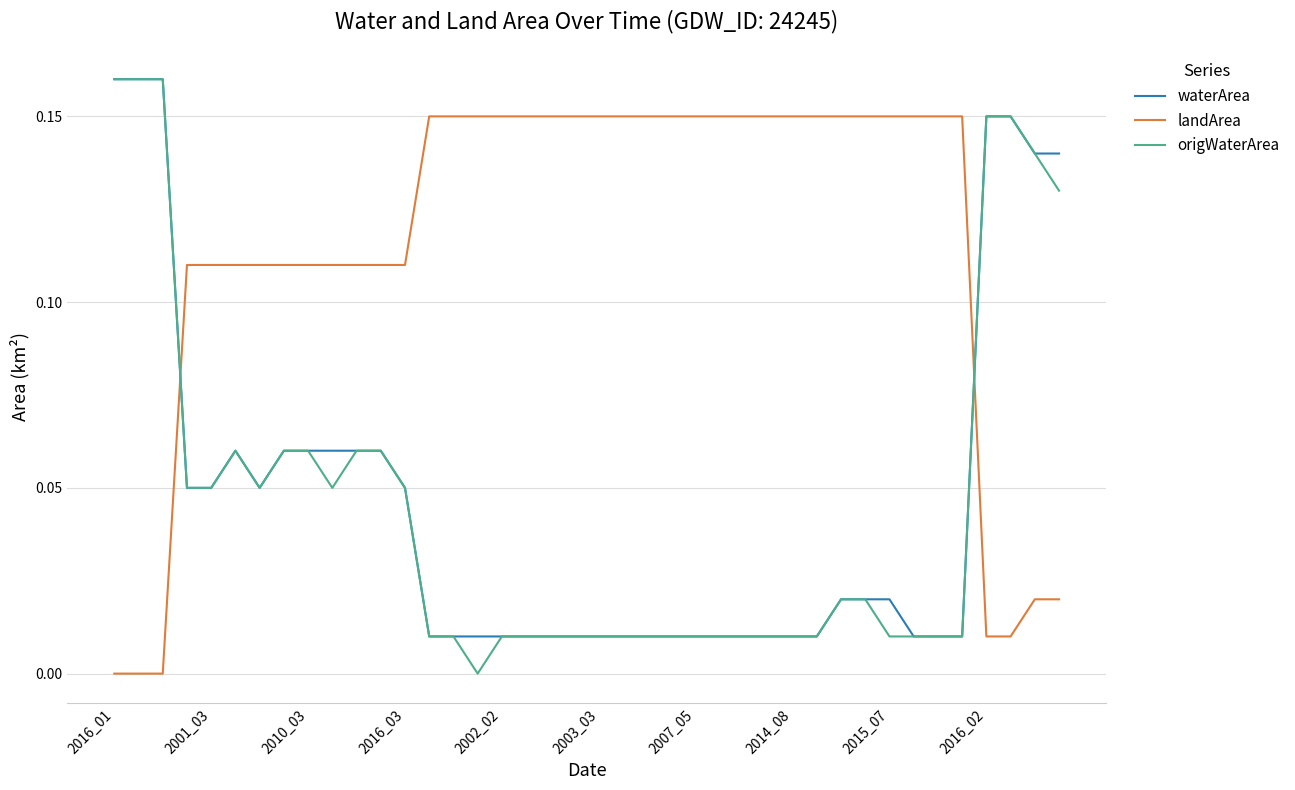

Which series ends up on top after the final intersection of origWaterArea and landArea?

origWaterArea